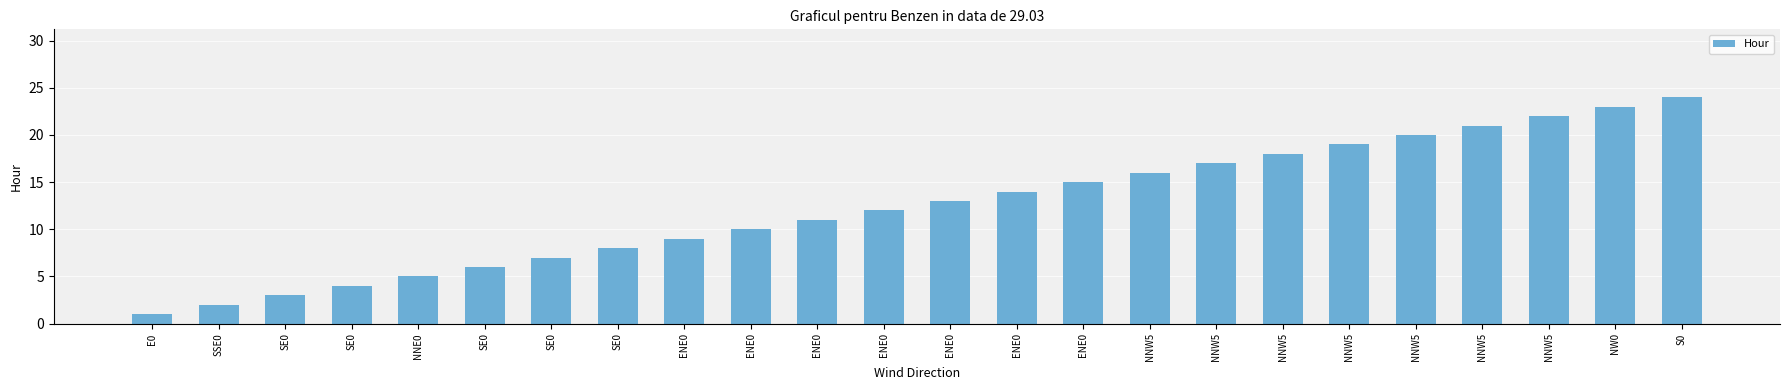

How many data points does each series have?

24